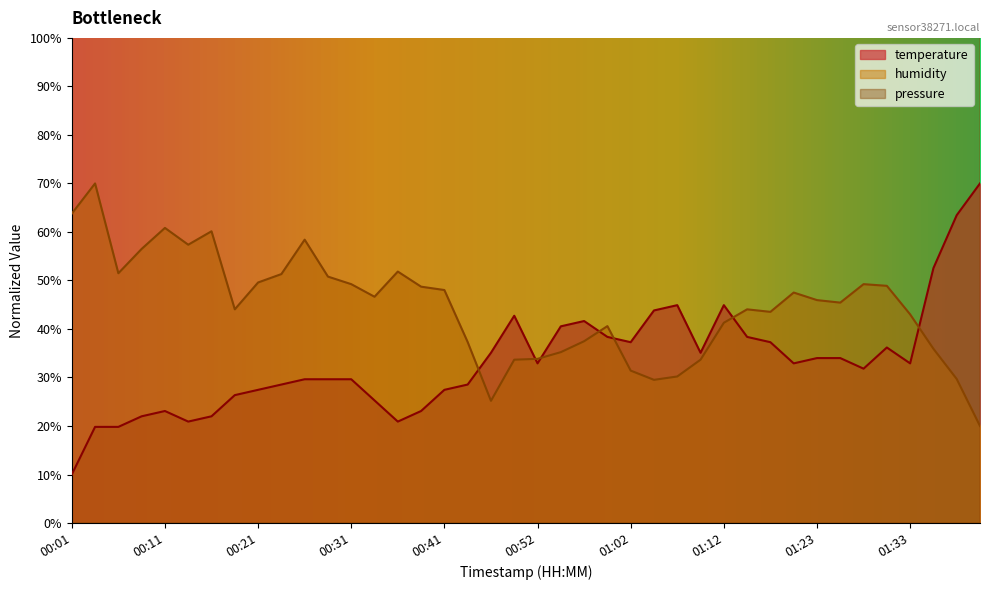

What is the sum of all humidity values?

1781.3